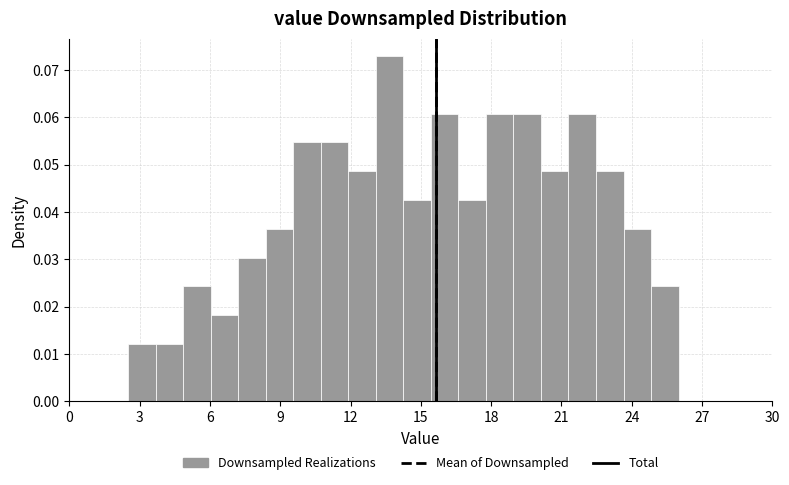

Read against the x-axis, roughly where is the centre of the tallest bar?

13.5